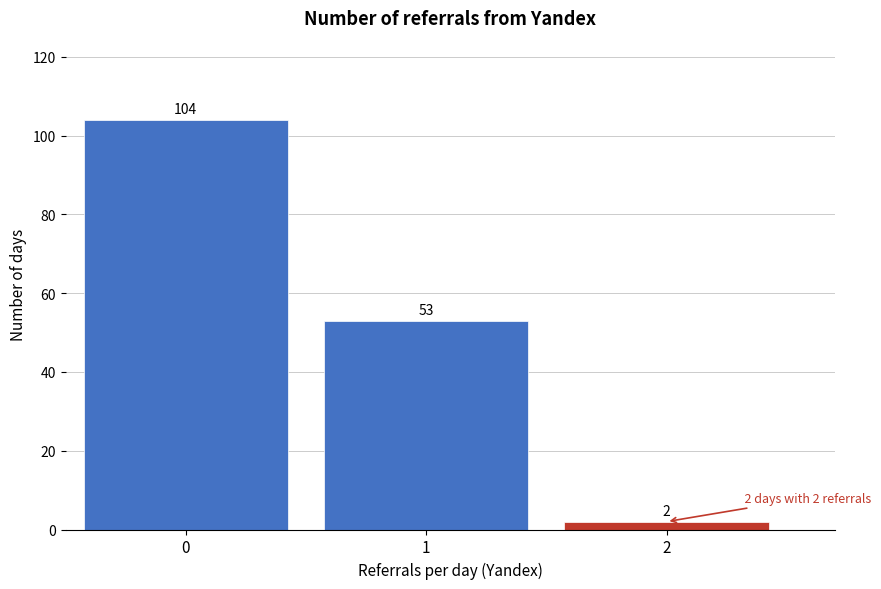

Reading left to right, list all the values displayed in this chart.

104	53	2